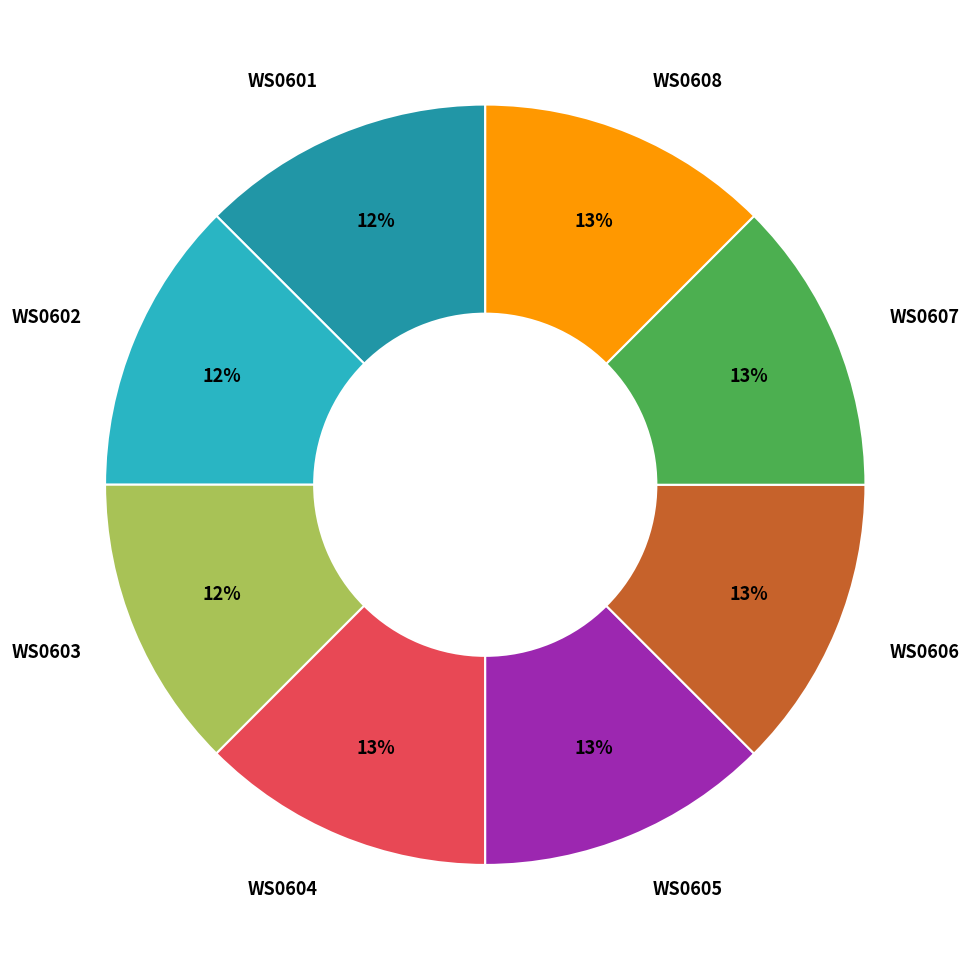

Is it true that WS0606 is 4% of the pie?

False